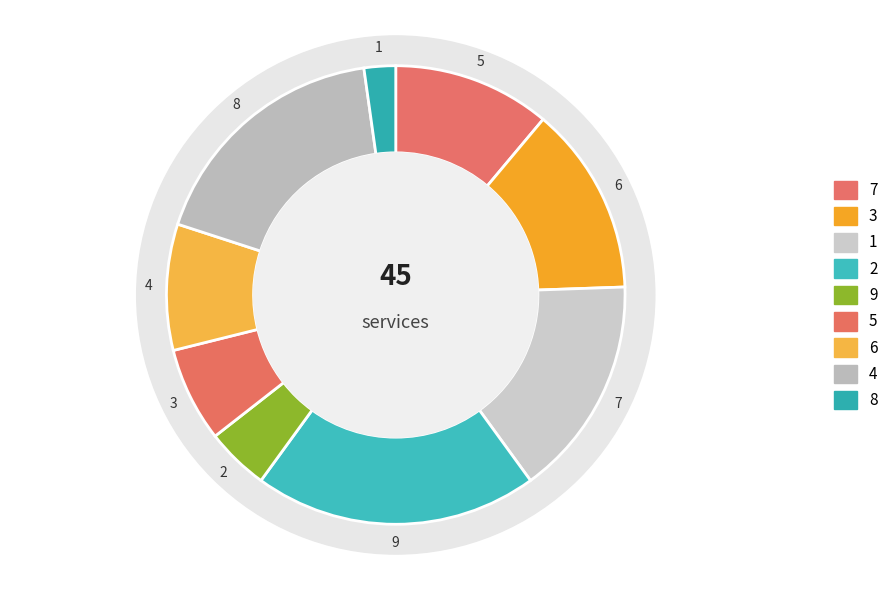

How many slices are in this pie chart?

9